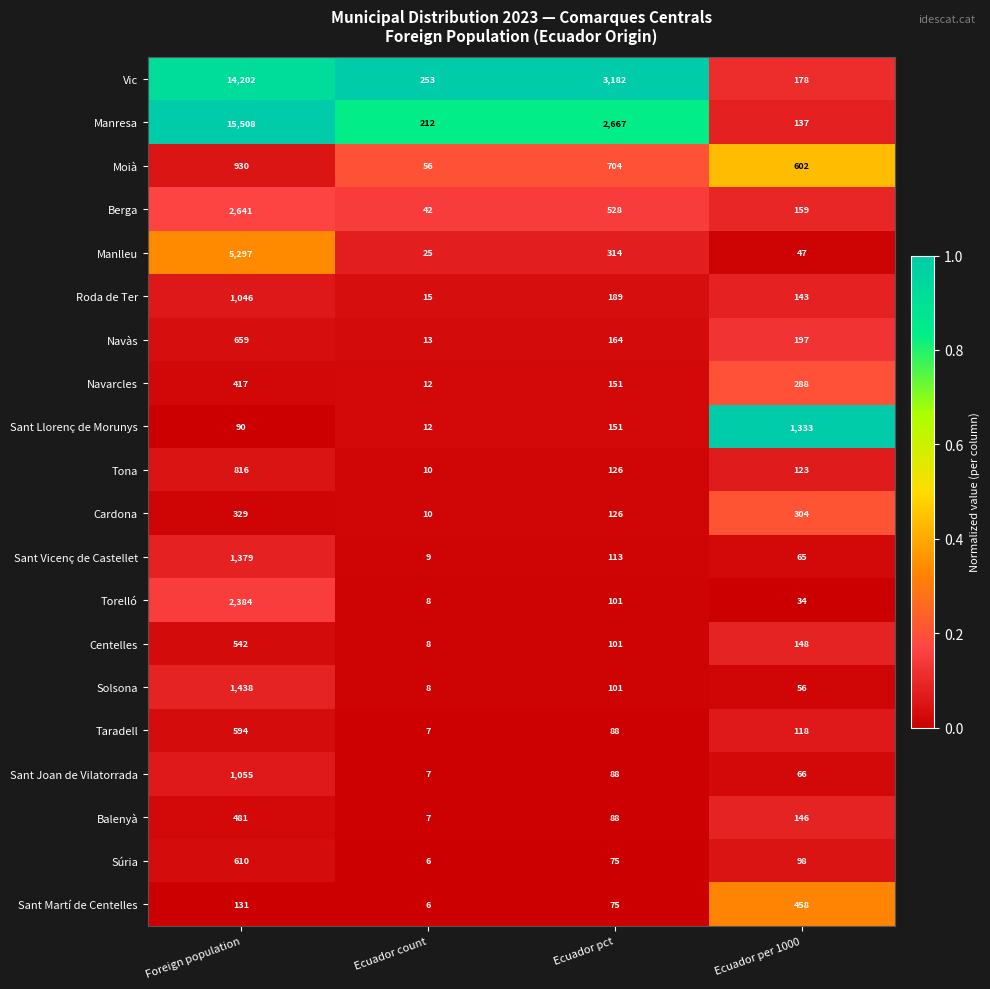

Between Foreign population and Ecuador pct, which series saw the biggest shift?

Manresa